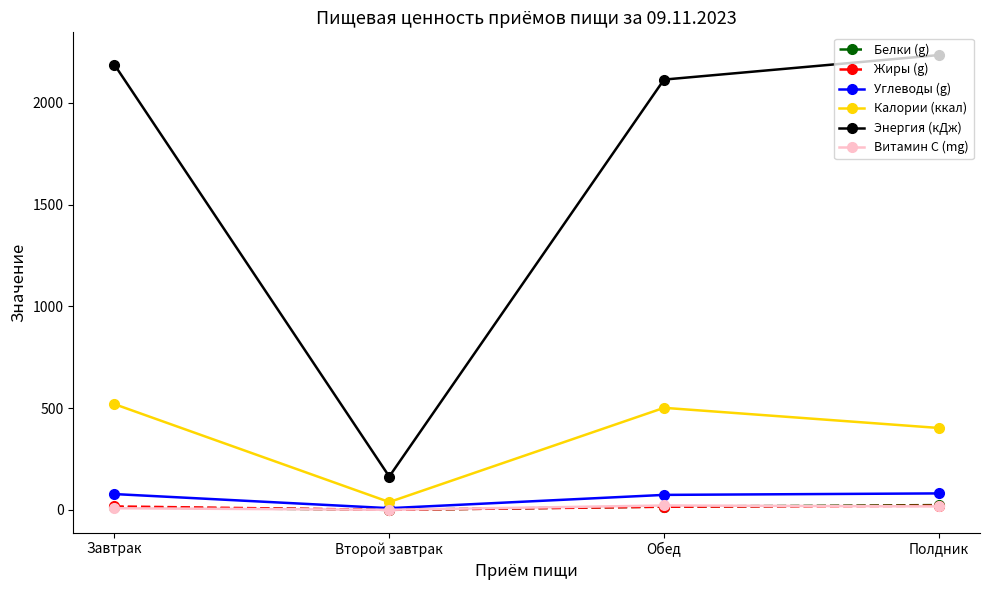

Which series has the largest total across all categories?

Энергия (кДж)